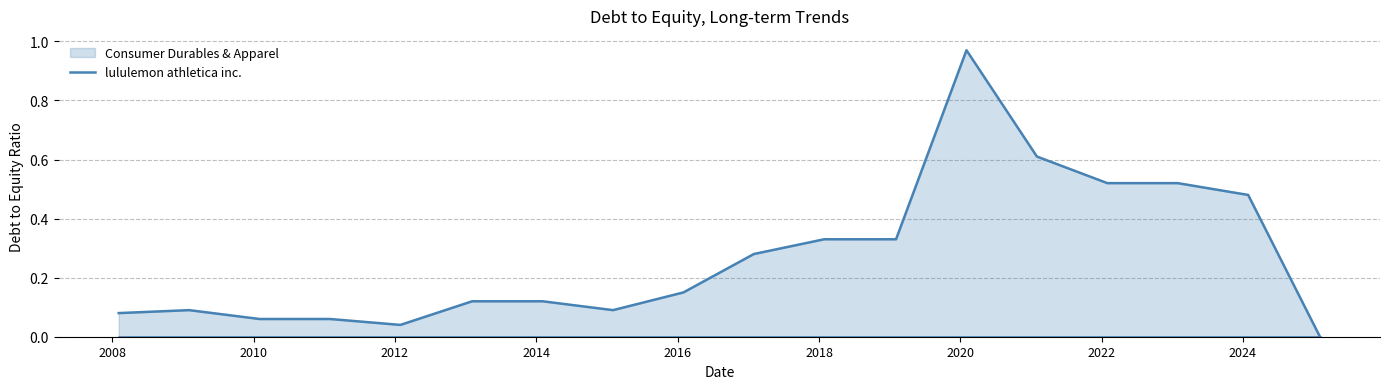

Is it true that Consumer Durables & Apparel equals 0.1 at 2024?

False